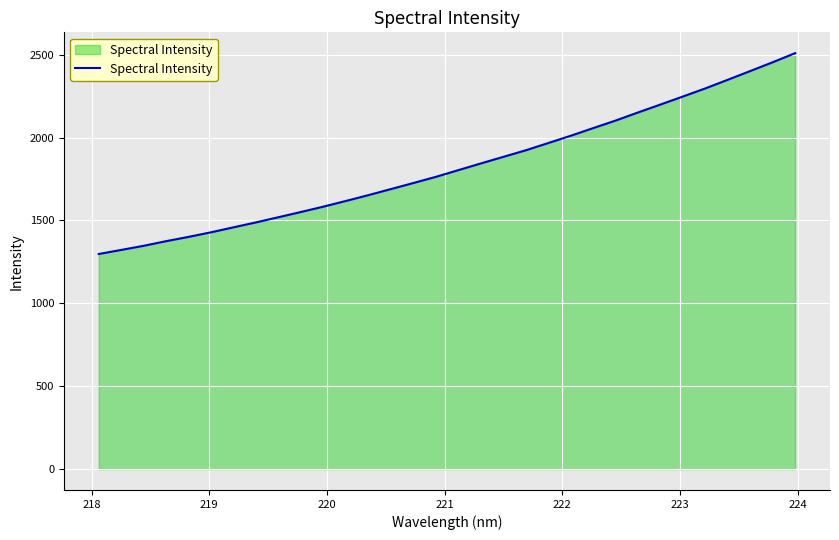

What is the maximum value shown in the chart?

2508.9